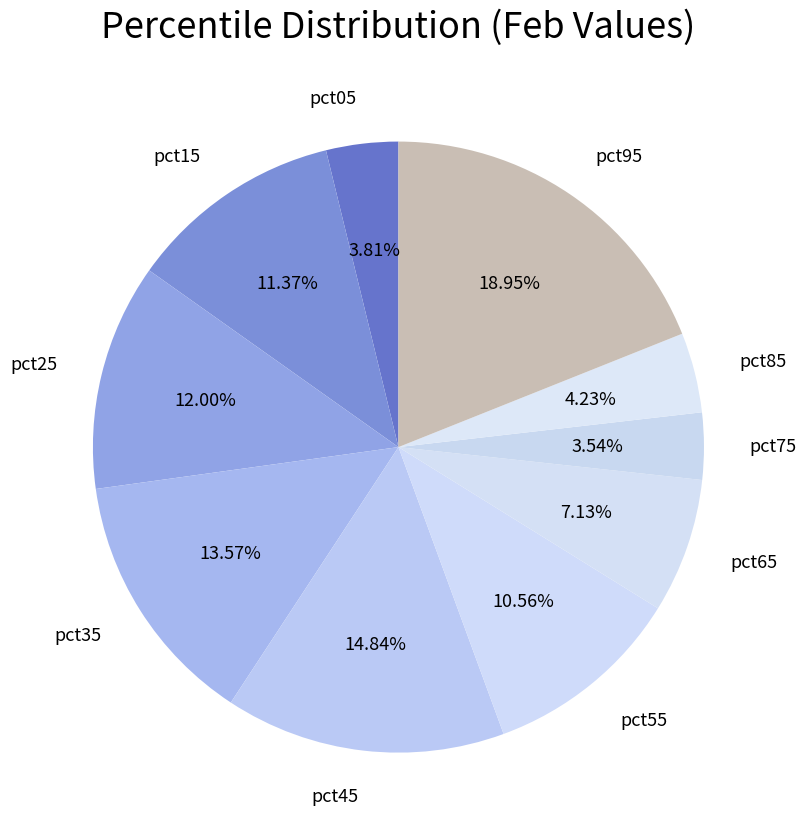

Is it true that pct85 is 4% of the pie?

True